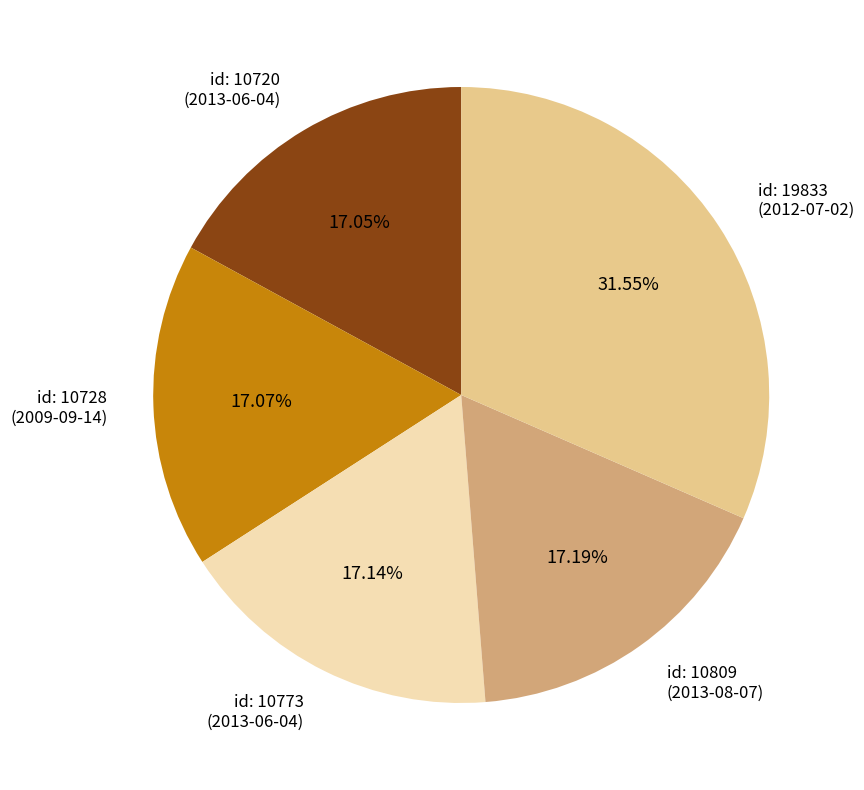

Between id: 19833 (2012-07-02) and id: 10720 (2013-06-04), which is larger?

id: 19833 (2012-07-02)